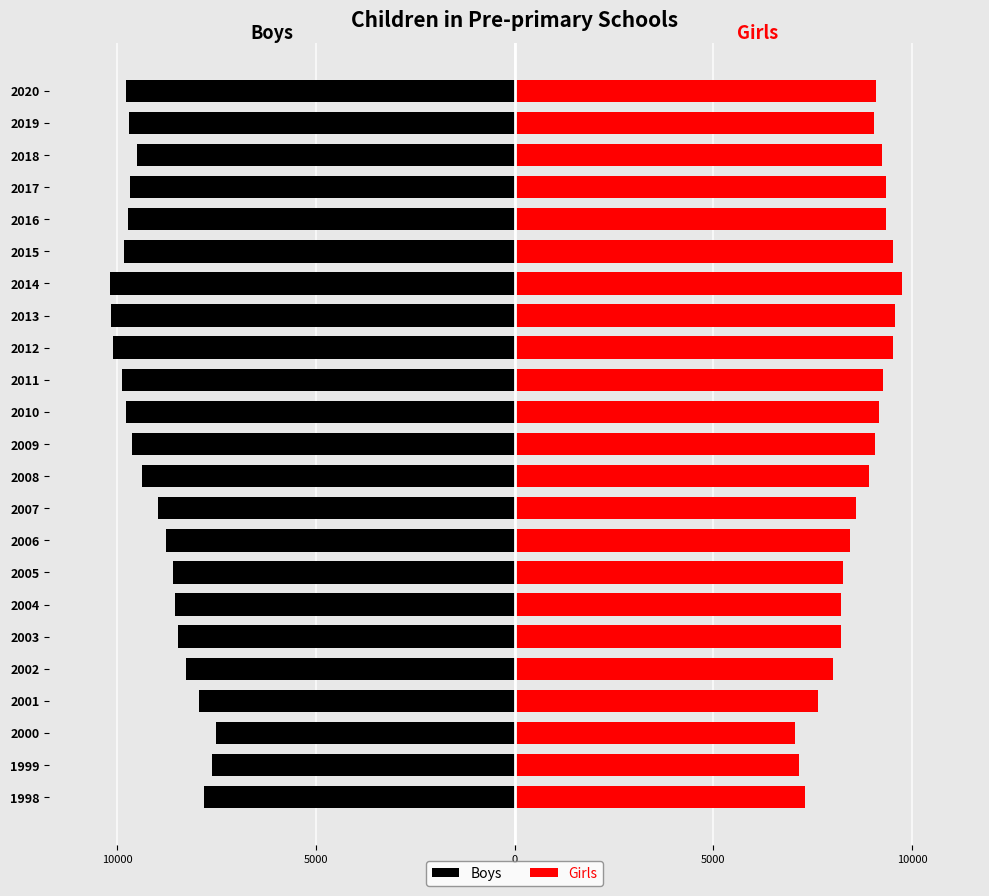

What are all the series names shown in the legend?

Boys, Girls